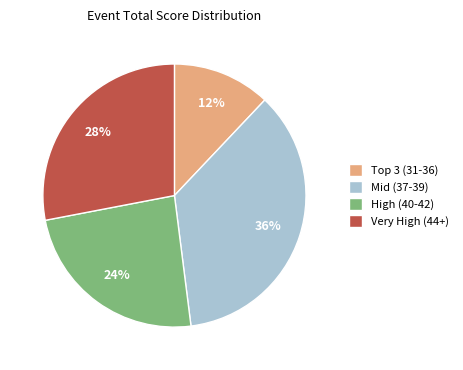

To the nearest percent, what is the average slice percentage?

25%